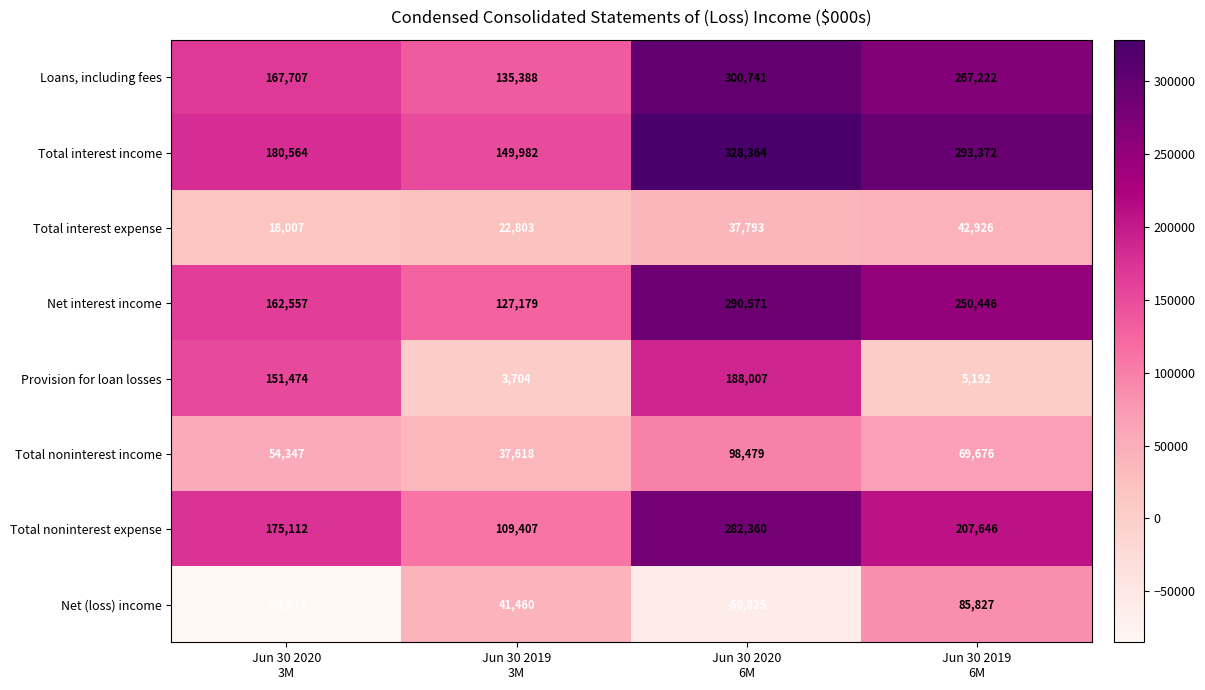

What is the lowest value of the Net interest income series?

127179